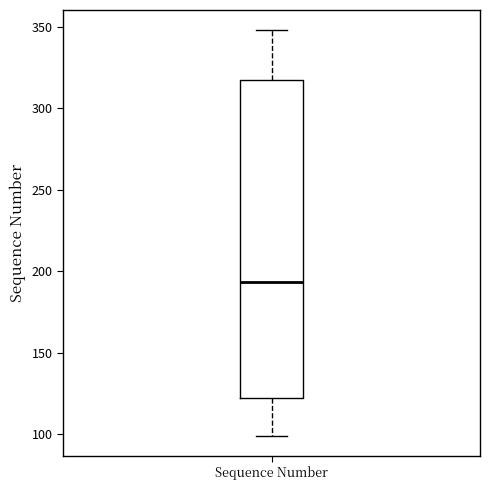

Read this box plot against the y-axis: the position of the median line, the range covered by the box, and the ends of both whiskers. The values are not printed on the chart, so give them approximately, as read against the axis.

median 195, box 120 to 315, whiskers 100 to 350